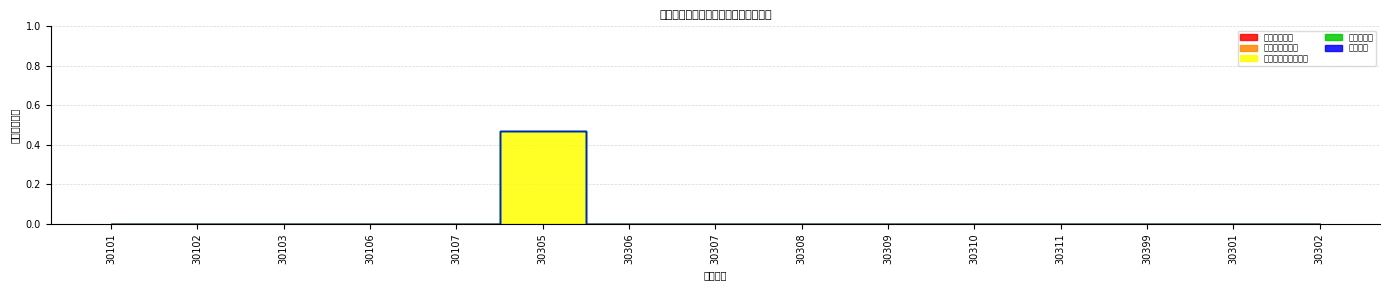

Reading left to right, what are all the values shown in this chart?

工资福利支出: 30101=0.0	30102=0.0	30103=0.0	30106=0.0	30107=0.0	30305=0.0	30306=0.0	30307=0.0	30308=0.0	30309=0.0	30310=0.0	30311=0.0	30399=0.0	30301=0.0	30302=0.0
商品和服务支出: 30101=0.0	30102=0.0	30103=0.0	30106=0.0	30107=0.0	30305=0.0	30306=0.0	30307=0.0	30308=0.0	30309=0.0	30310=0.0	30311=0.0	30399=0.0	30301=0.0	30302=0.0
对个人和家庭的补助: 30101=0.0	30102=0.0	30103=0.0	30106=0.0	30107=0.0	30305=0.5	30306=0.0	30307=0.0	30308=0.0	30309=0.0	30310=0.0	30311=0.0	30399=0.0	30301=0.0	30302=0.0
资本性支出: 30101=0.0	30102=0.0	30103=0.0	30106=0.0	30107=0.0	30305=0.0	30306=0.0	30307=0.0	30308=0.0	30309=0.0	30310=0.0	30311=0.0	30399=0.0	30301=0.0	30302=0.0
其他支出: 30101=0.0	30102=0.0	30103=0.0	30106=0.0	30107=0.0	30305=0.0	30306=0.0	30307=0.0	30308=0.0	30309=0.0	30310=0.0	30311=0.0	30399=0.0	30301=0.0	30302=0.0